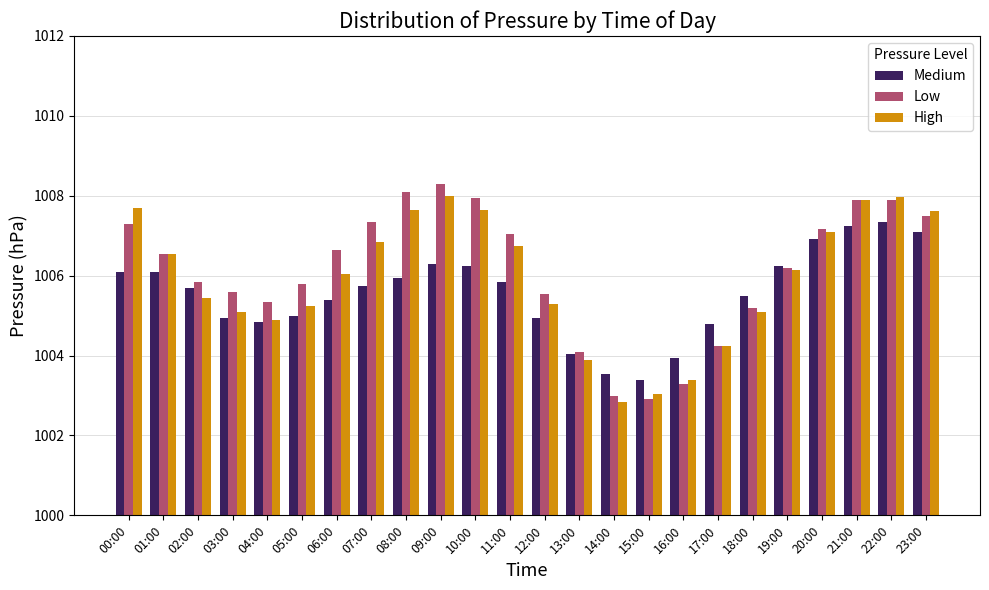

What is the difference between the maximum and minimum values in the High series?

5.2